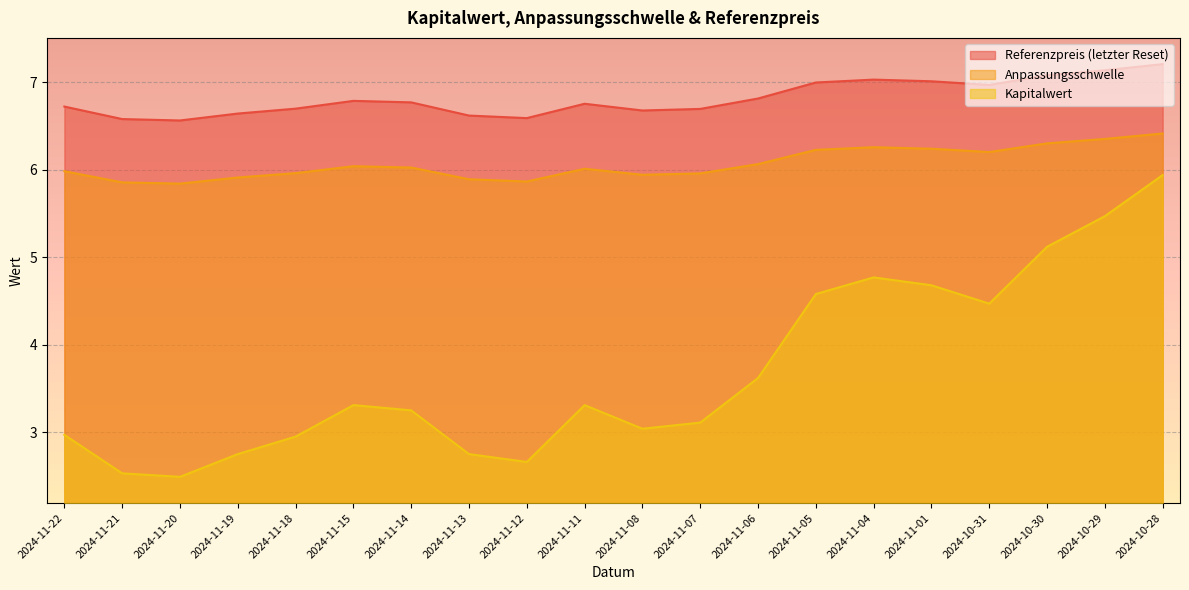

Is the value of Kapitalwert at 2024-11-01 greater than the value of Referenzpreis (letzter Reset) at 2024-11-14?

No